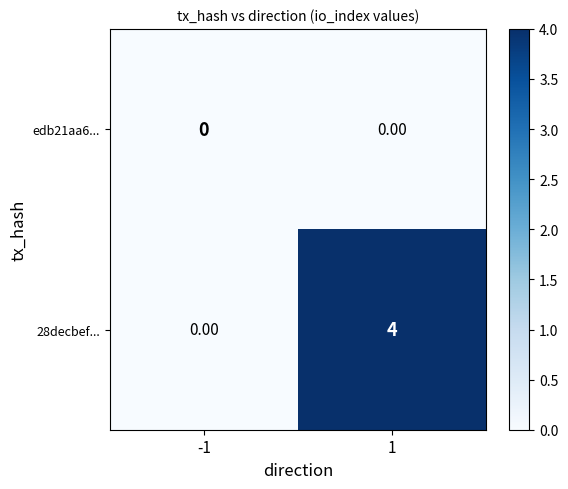

Rank the series by their maximum value, from lowest to highest.

edb21aa6..., 28decbef...